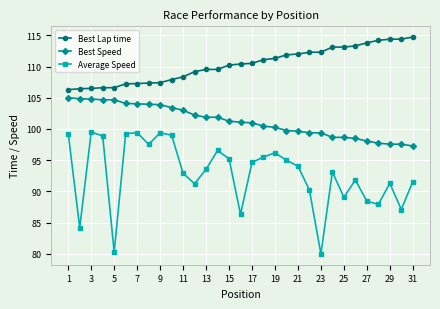

Does the chart display data point markers on the line(s)?

Yes